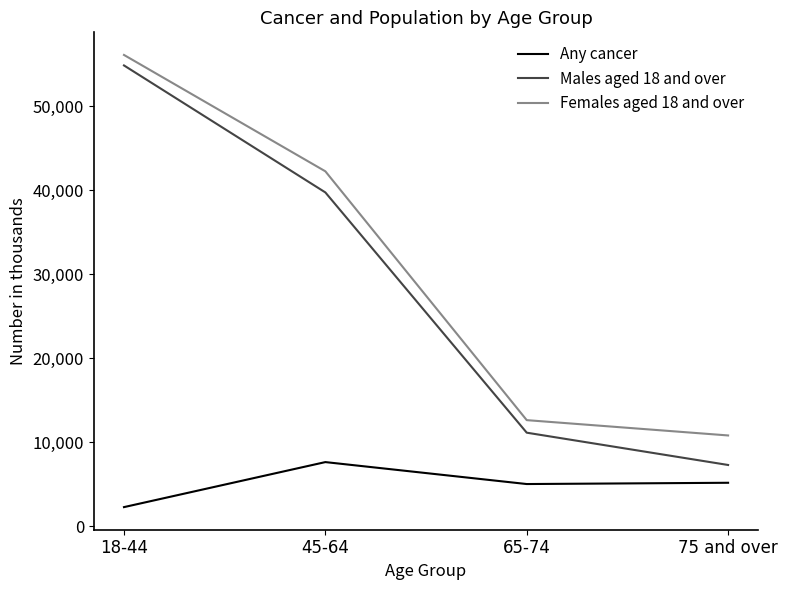

Which series changed the most between 45-64 and 65-74?

Females aged 18 and over